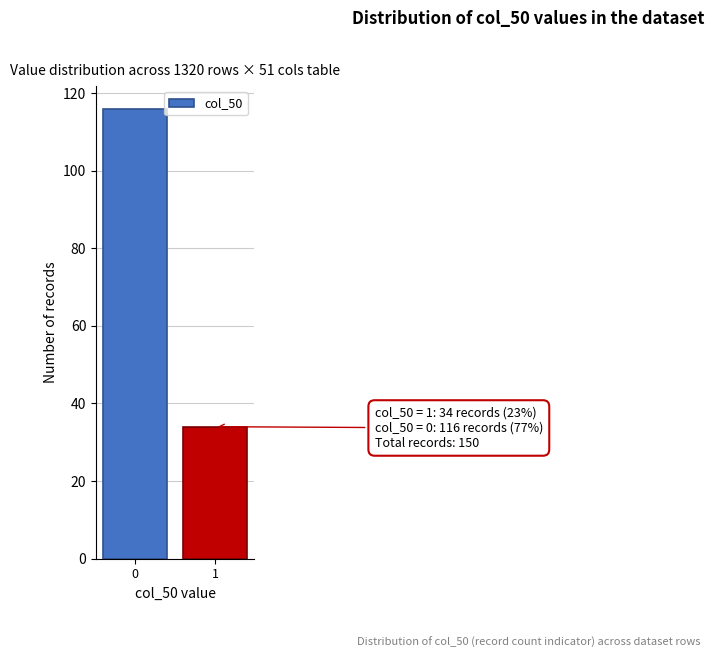

Reading right to left, transcribe all the data shown in this chart.

1=34	0=116